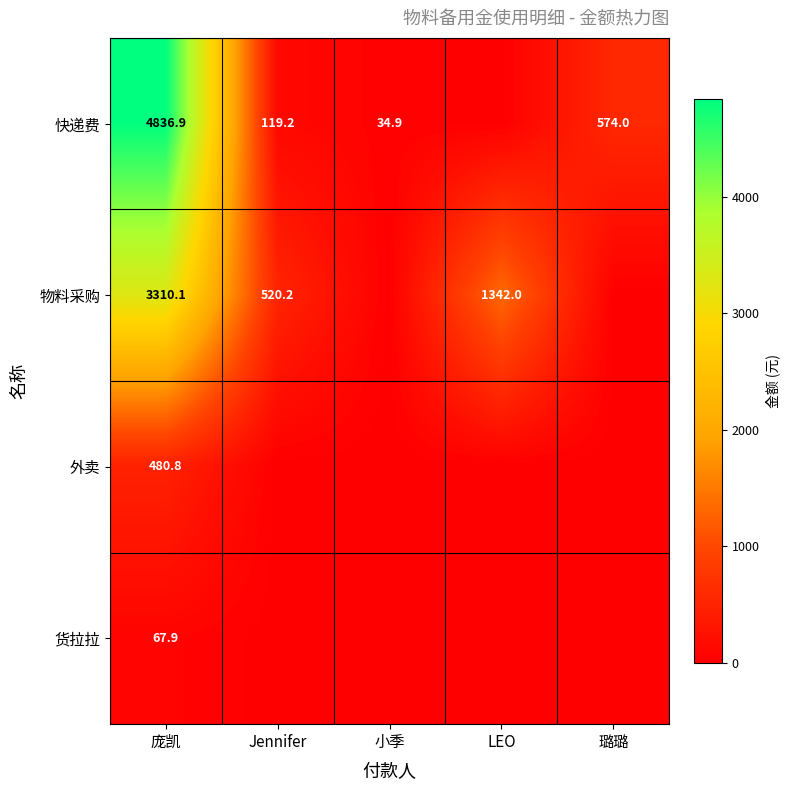

What is the difference between the 快递费 values at 小季 and Jennifer?

84.3